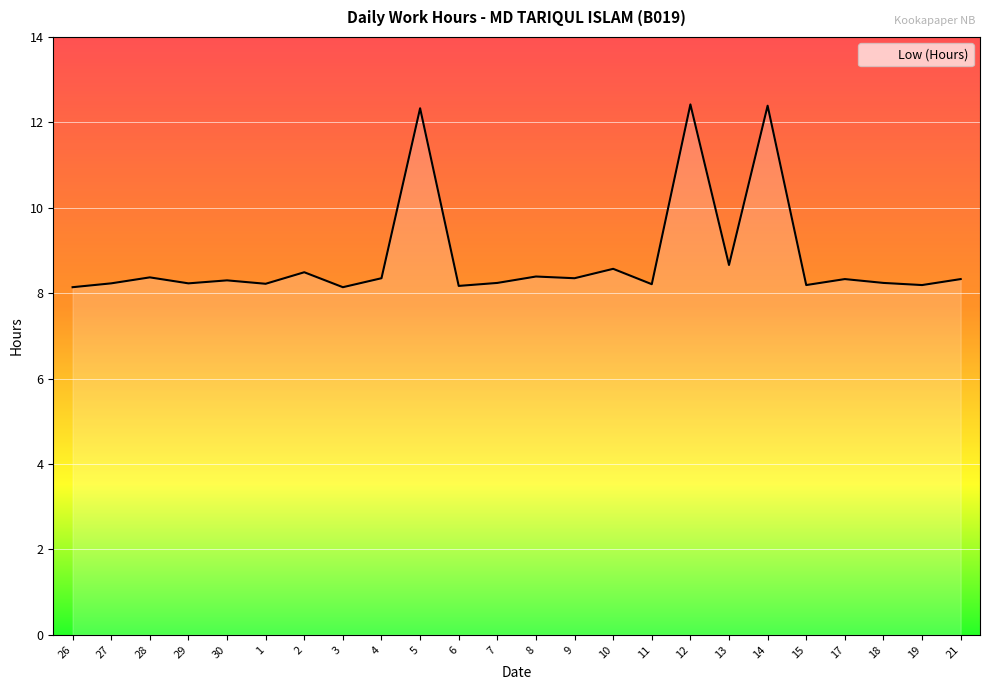

What is the change in value from 28 to 3?

-0.2